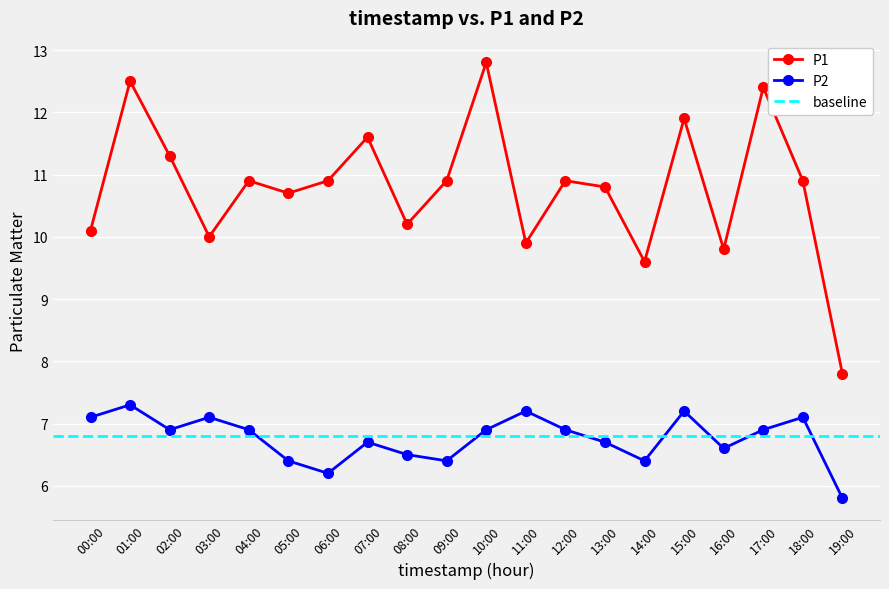

What is the label of the 14th point from the left?

13:00